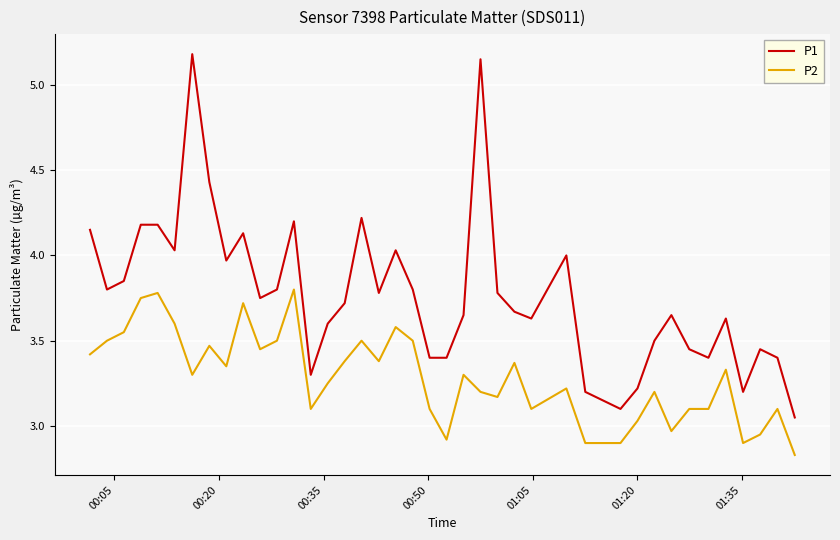

Which series has the widest spread of values?

P1